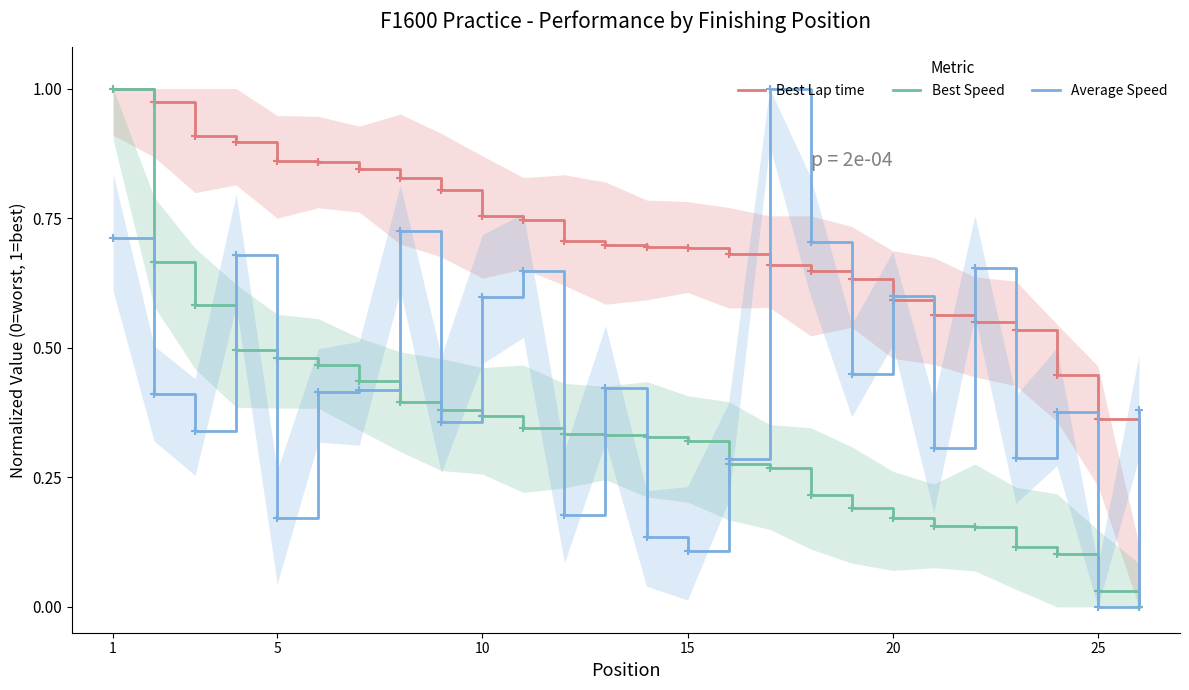

The value of Best Lap time at 1 is 1.0. True or false?

True